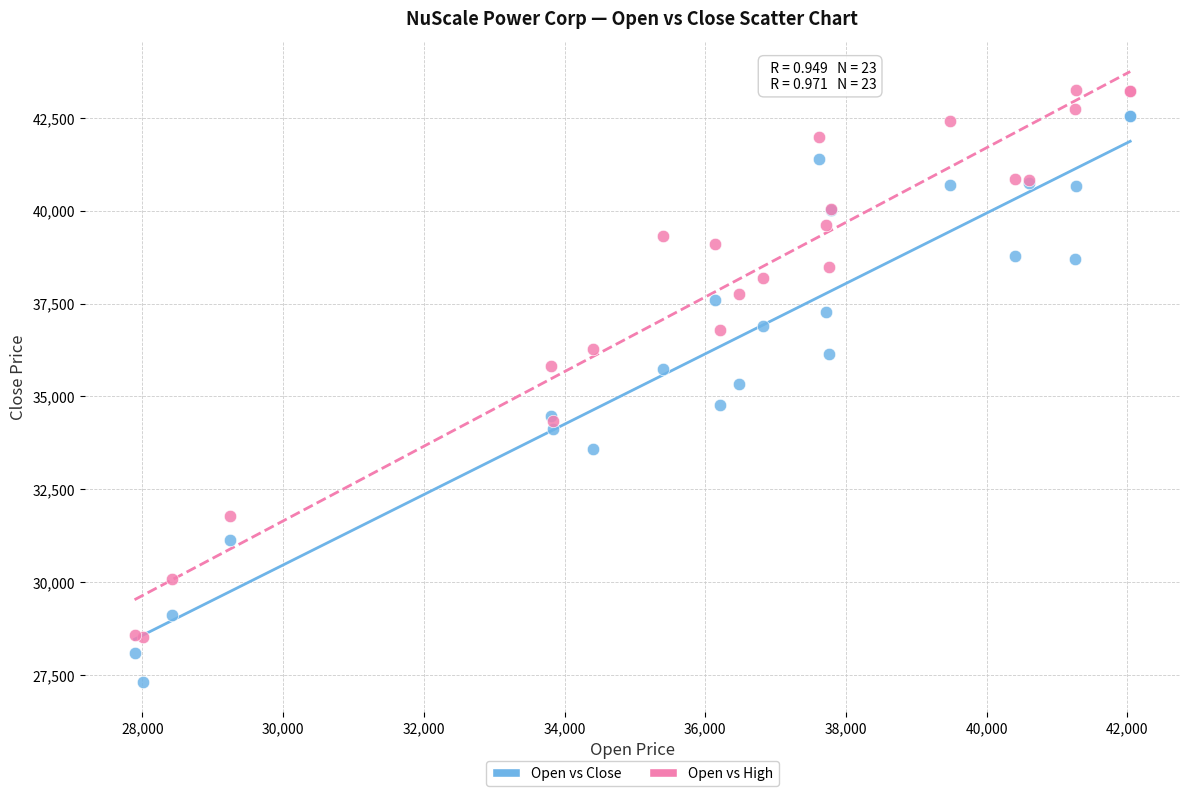

Which series contains the lowest Y value?

Open vs Close